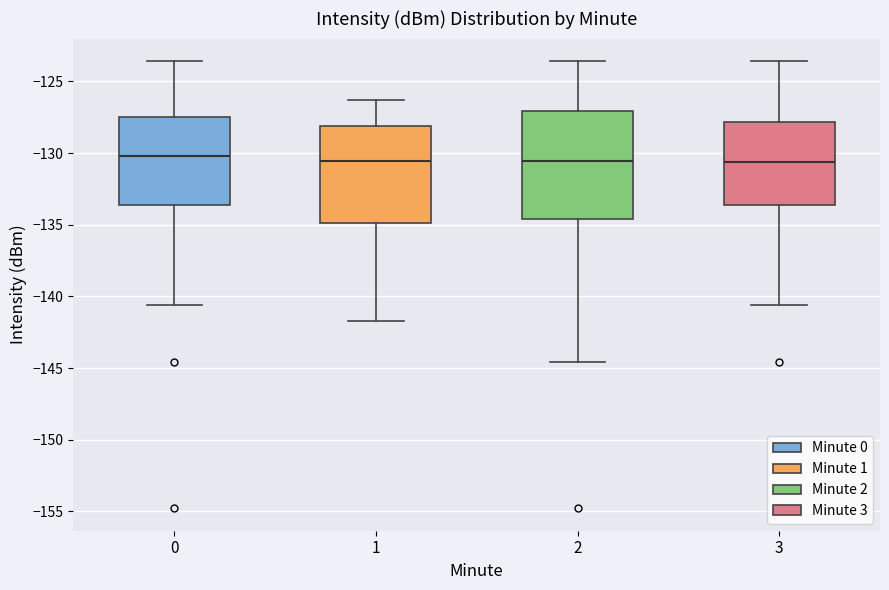

Reading left to right, transcribe this box plot: for each box, give where its median line is, the range the box spans, and where its two whiskers end, as read against the y-axis. The values are not printed on the chart, so give them approximately, as read against the axis.

0: median -130.0, box -133.5 to -127.5, whiskers -140.5 to -123.5
1: median -130.5, box -135.0 to -128.0, whiskers -141.5 to -126.5
2: median -130.5, box -134.5 to -127.0, whiskers -144.5 to -123.5
3: median -130.5, box -133.5 to -128.0, whiskers -140.5 to -123.5